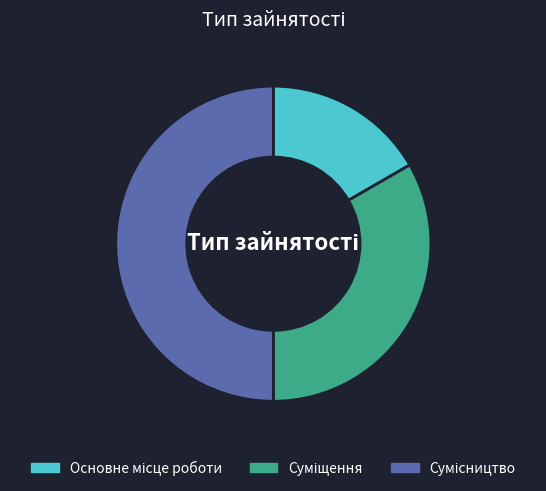

To the nearest percent, what is the difference between the Сумісництво and Основне місце роботи slice percentages?

33%